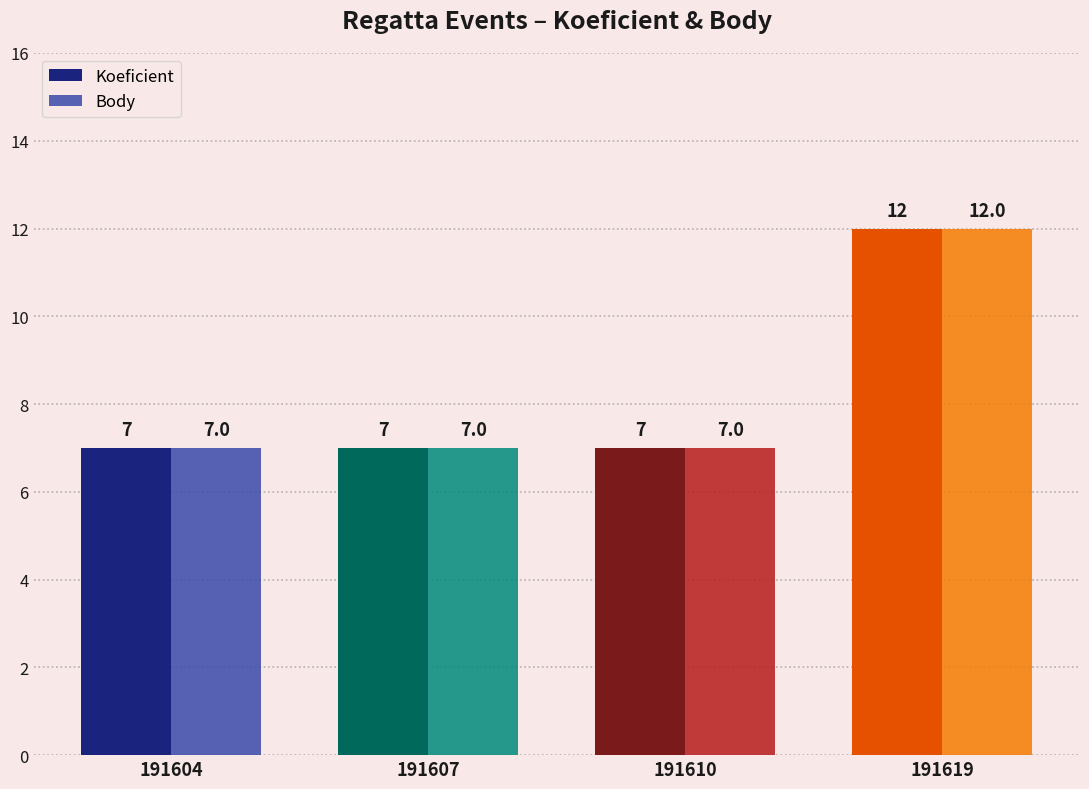

How many bars are there in each group?

2